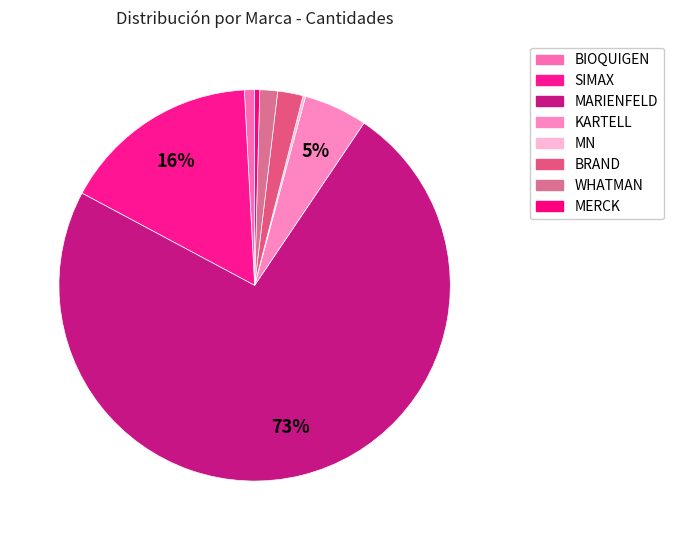

Is it true that WHATMAN is 1% of the pie?

True